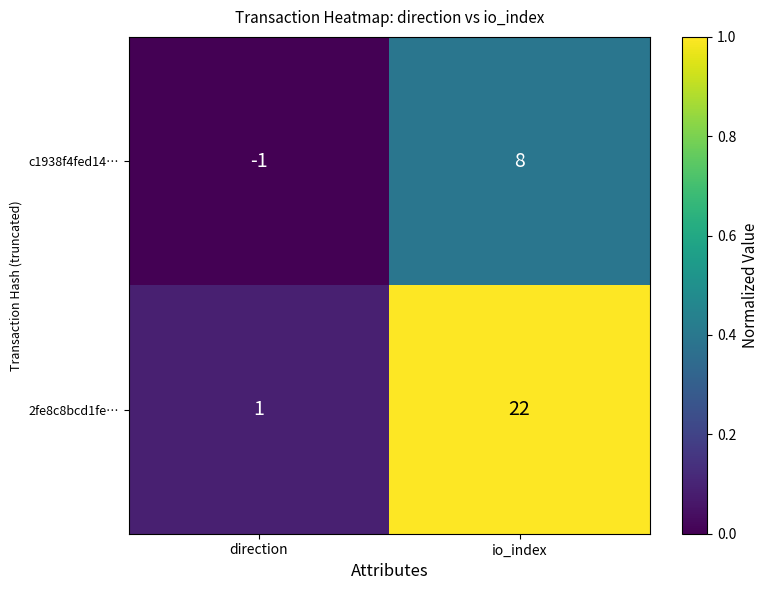

How many data points does each series have?

2